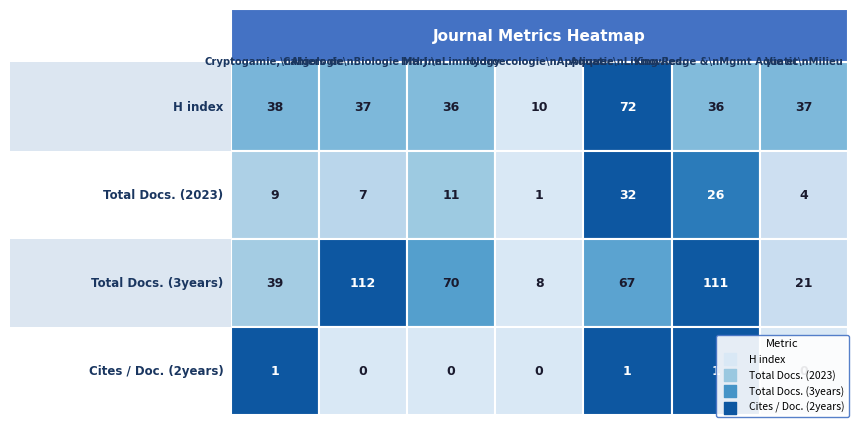

Between 1 and 2, which series saw the biggest shift?

Total Docs. (3years)